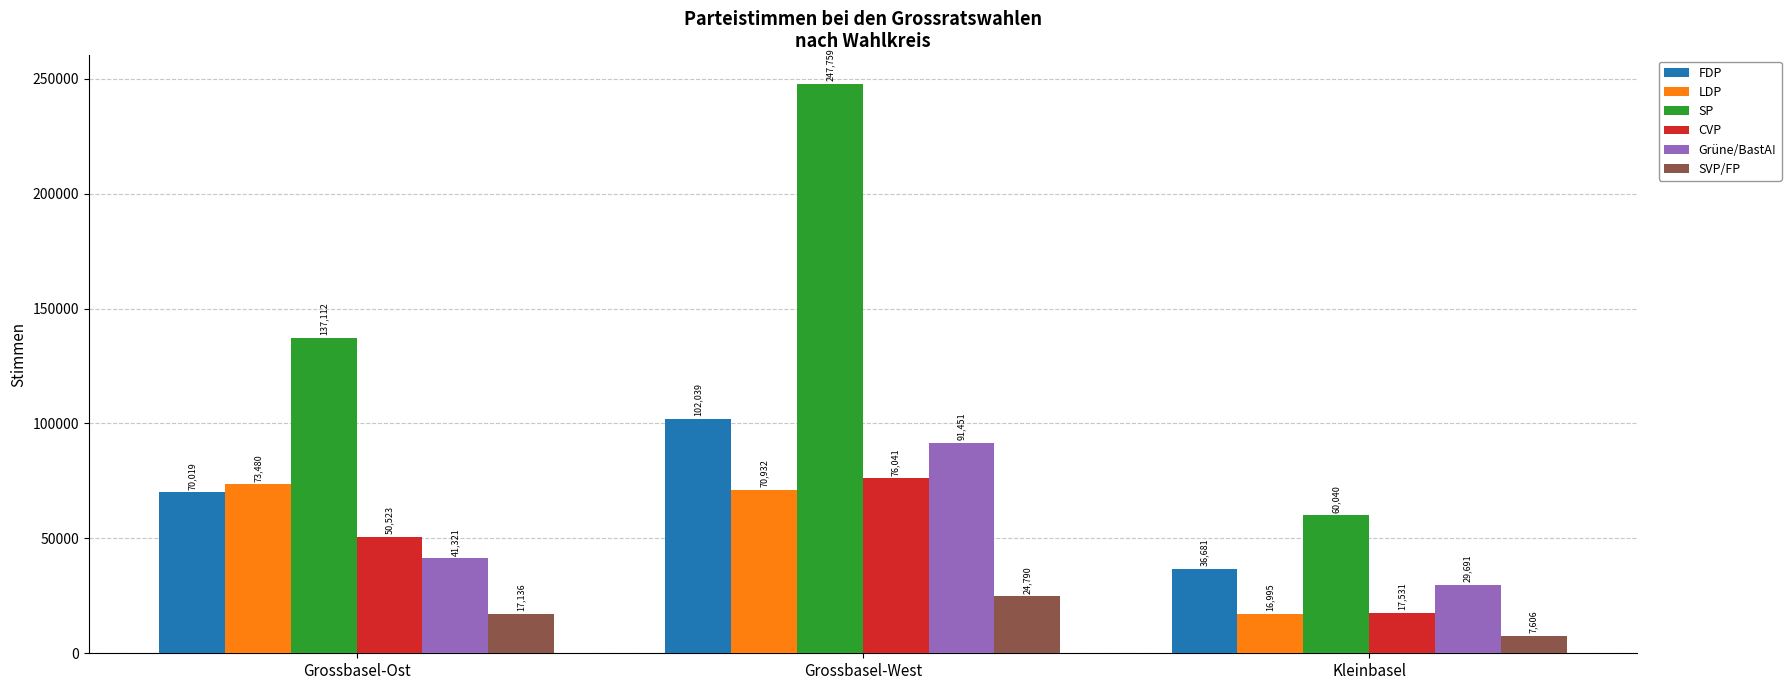

What is the average value of the Grüne/BastA! series?

54154